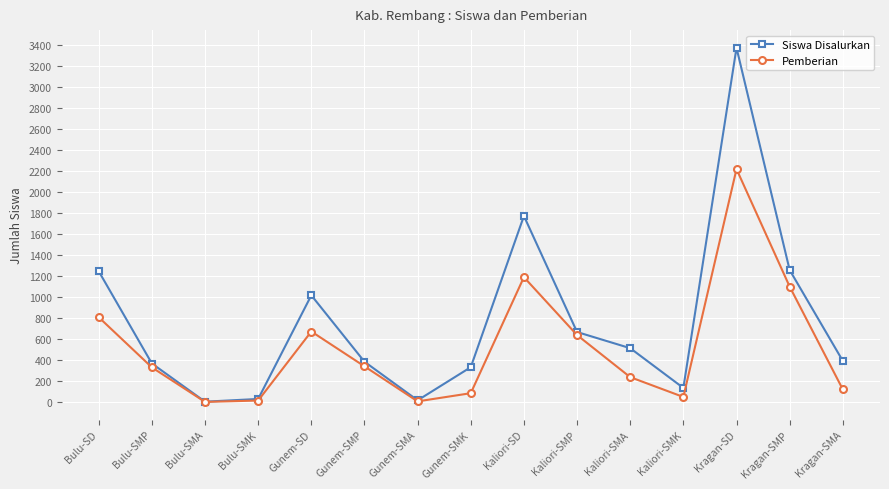

Where is the first local maximum for Siswa Disalurkan?

Gunem-SD